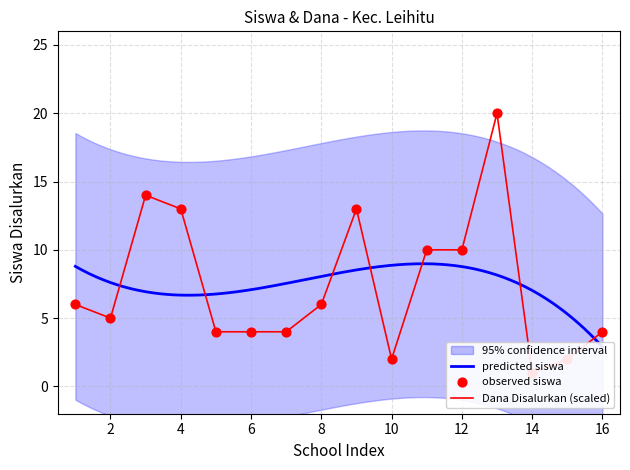

Is the value of Dana Disalurkan at SD NEGERI 127 greater than the value of Siswa Disalurkan at SD NEGERI 104?

No